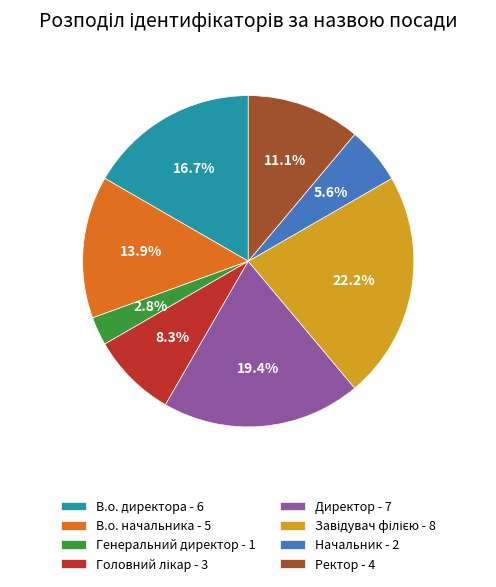

Count the number of slices in the pie.

8